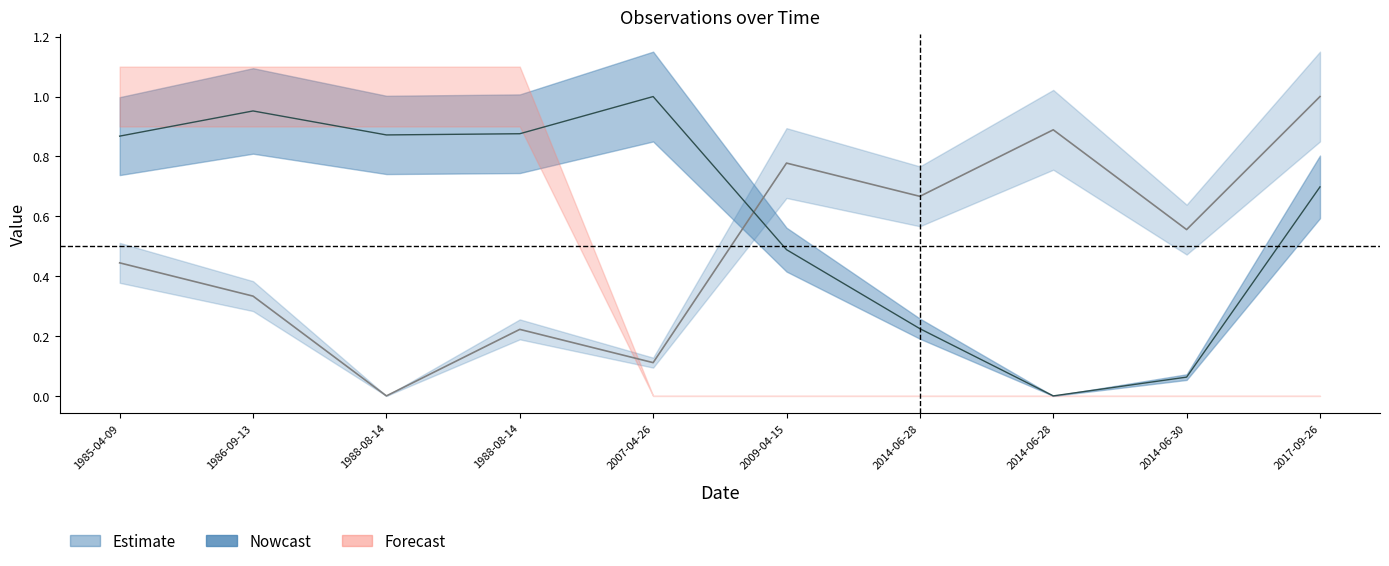

What is the difference between the second highest and second lowest values in the ID (line) series?

0.8